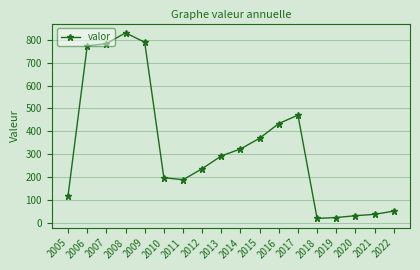

Does the chart display data point markers on the line(s)?

Yes